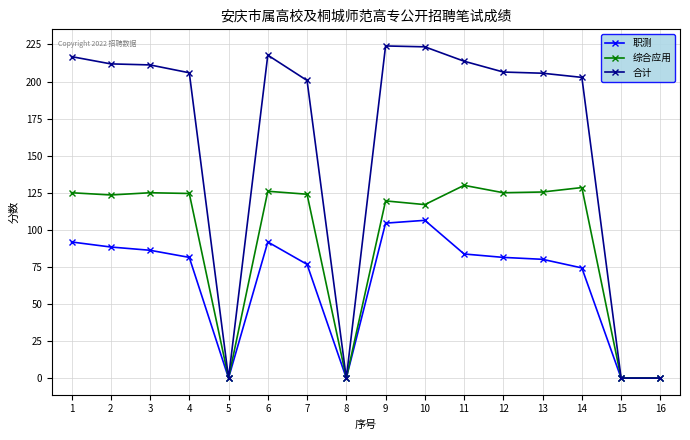

What is the difference between the highest and lowest values at 6?

126.0